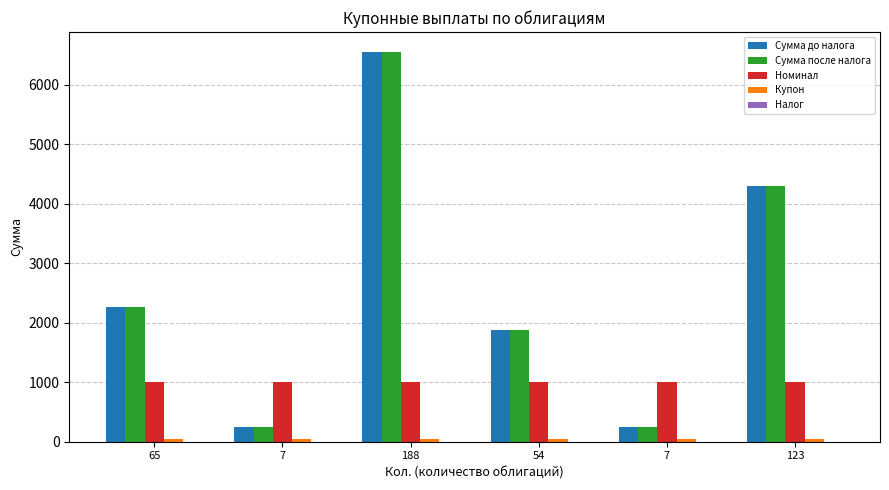

How many series are shown in this chart?

4